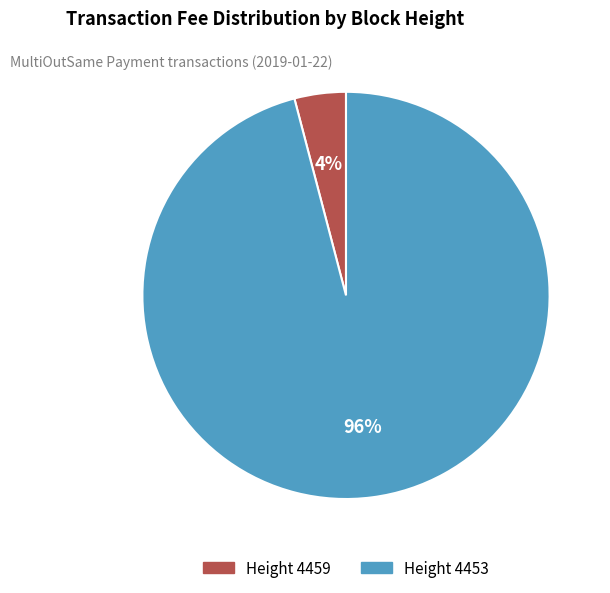

Is there any slice that represents more than half of the pie?

Yes